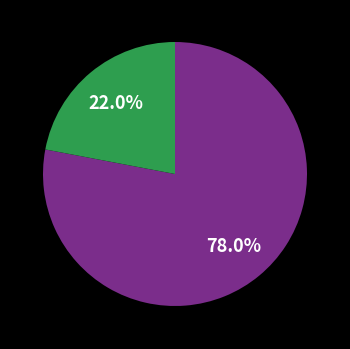

Does any single category account for the majority?

Yes